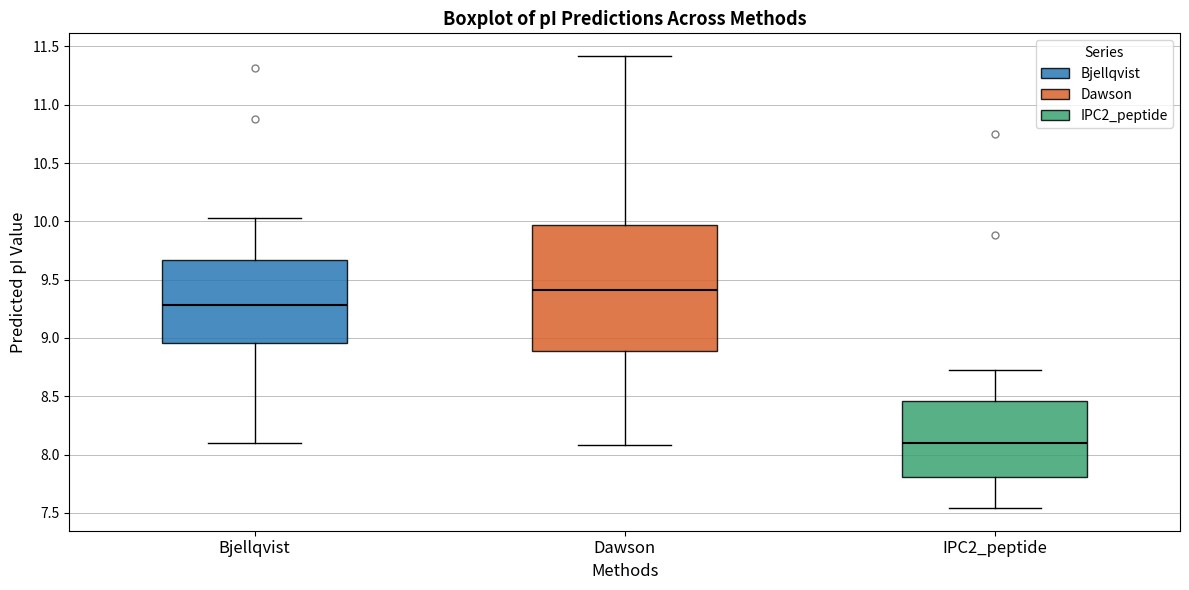

Which box's median line is the lowest?

IPC2_peptide